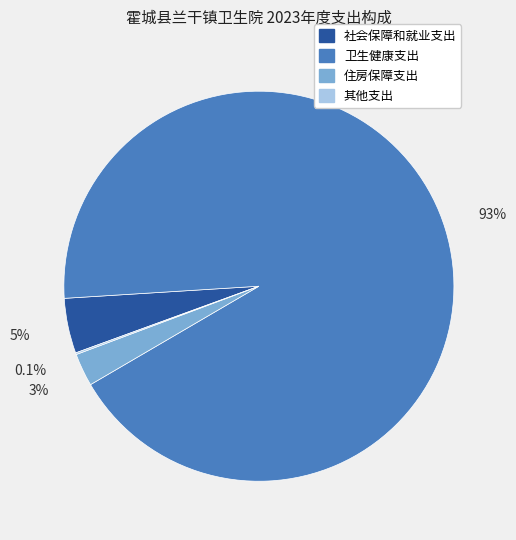

Is it true that 住房保障支出 is 17% of the pie?

False